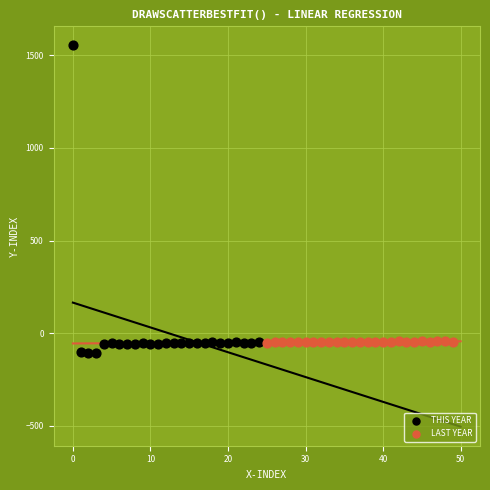

Which series reaches the maximum Y coordinate?

THIS YEAR